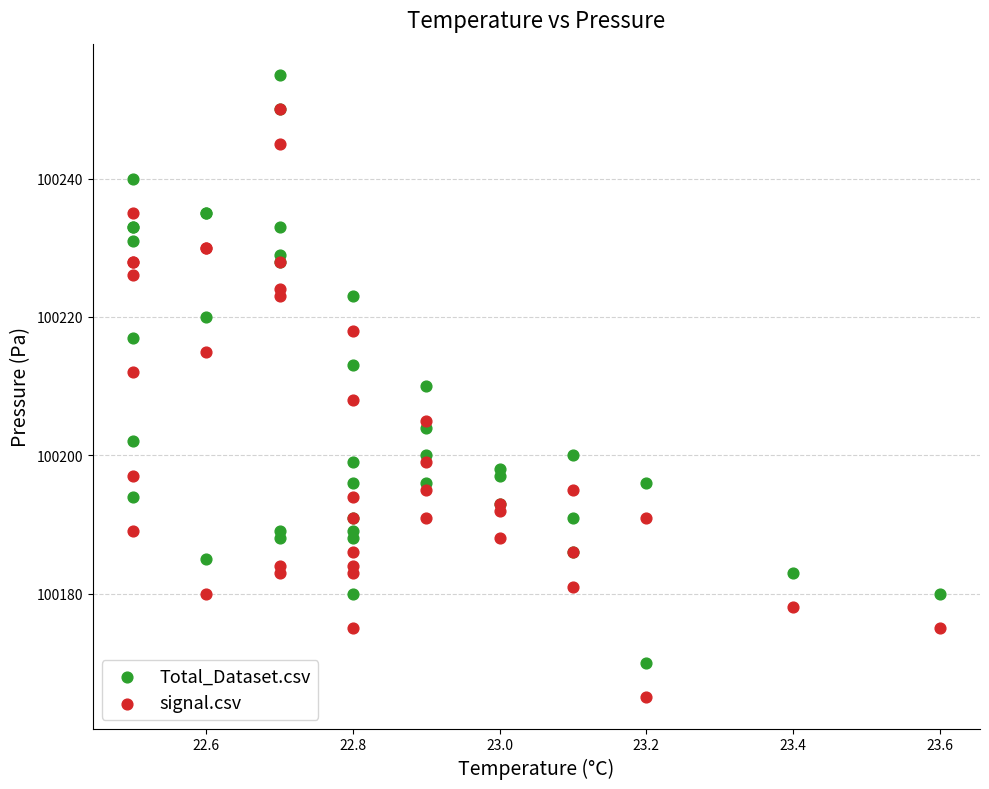

Which series reaches the maximum Y coordinate?

Total_Dataset.csv